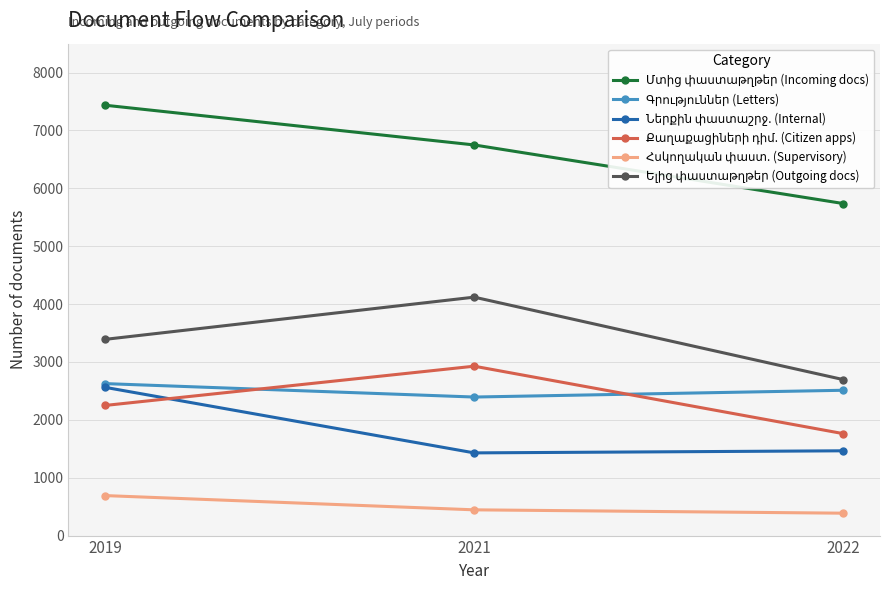

What is the minimum value shown in the chart?

387